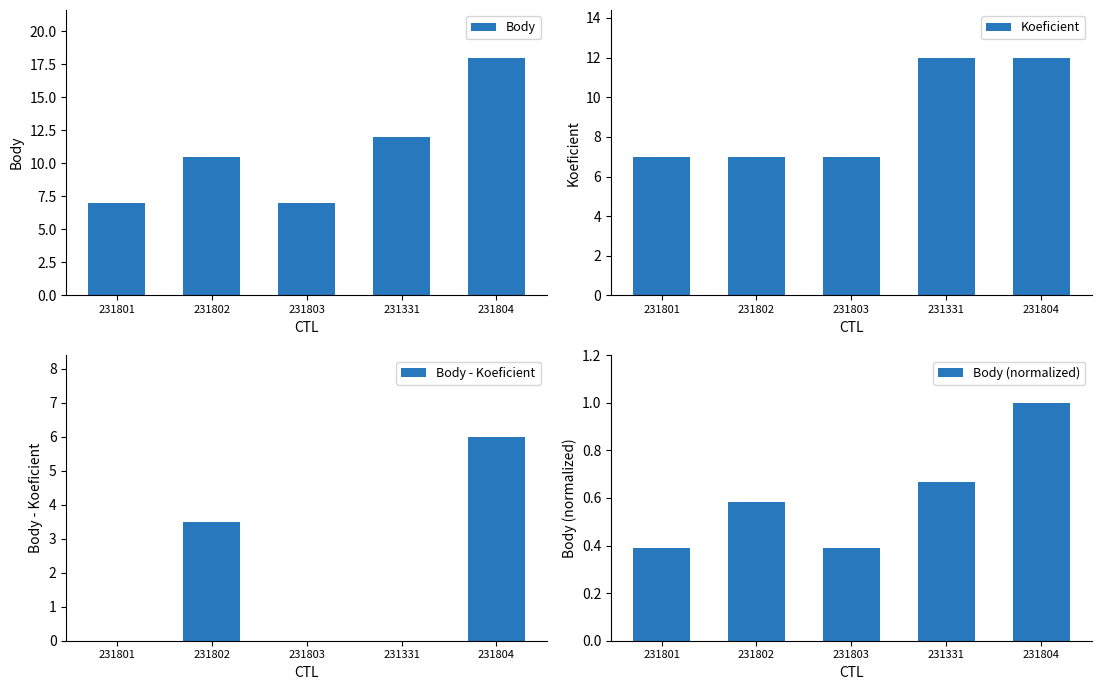

The Body - Koeficient series shows 3.7 at 231803. True or false?

False